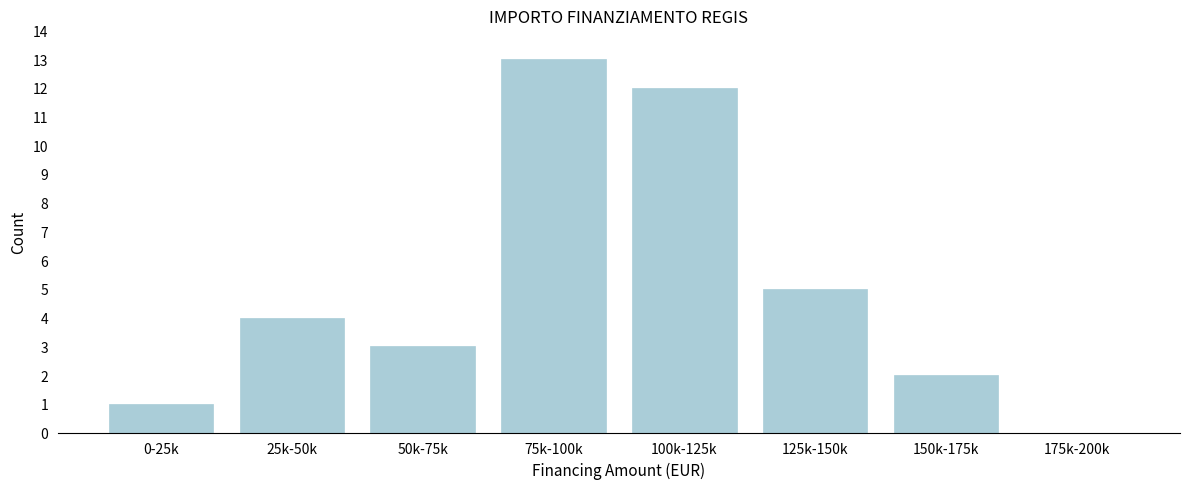

Reading left to right, list all the values displayed in this chart.

0-25k=1	25k-50k=4	50k-75k=3	75k-100k=13	100k-125k=12	125k-150k=5	150k-175k=2	175k-200k=0